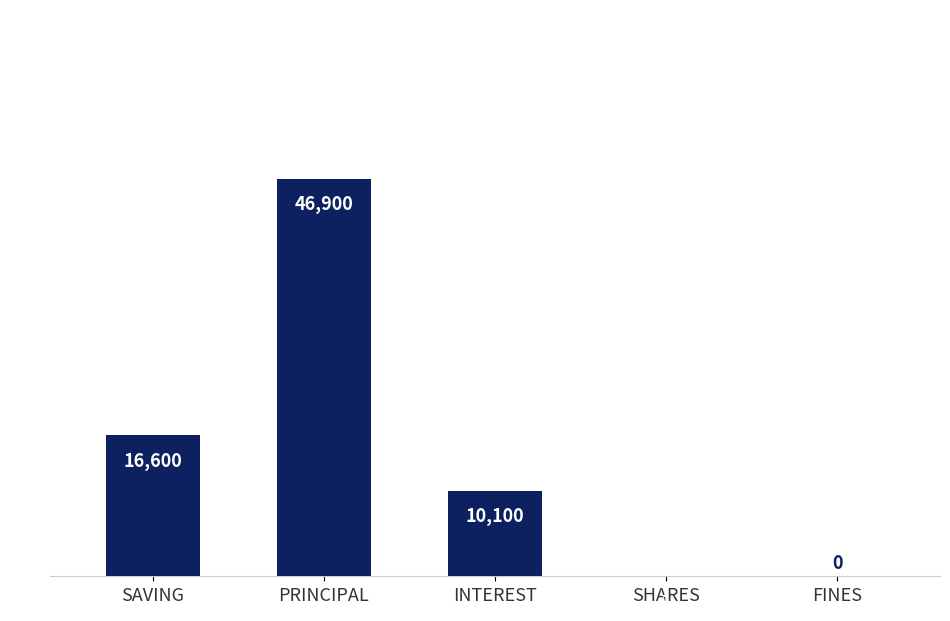

Between SHARES and SAVING, which is larger?

SAVING